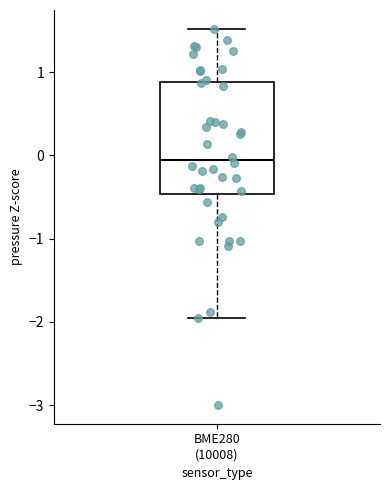

Where does the lower whisker of the box for BME280 (10008) end on the y-axis? The values are not printed on the chart, so give them approximately, as read against the axis.

-2.0